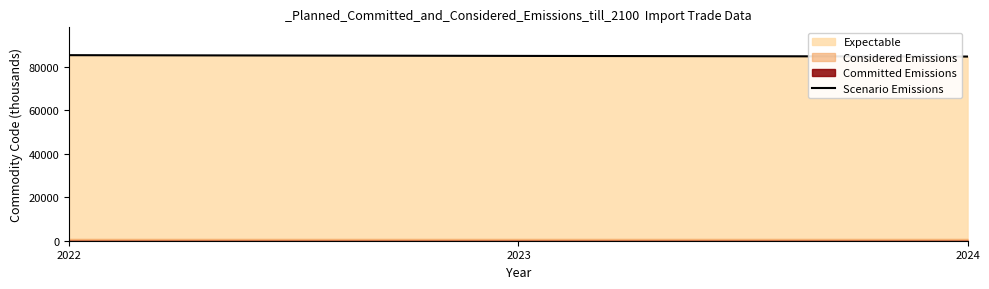

At which category does the chart reach its peak across all series?

2022